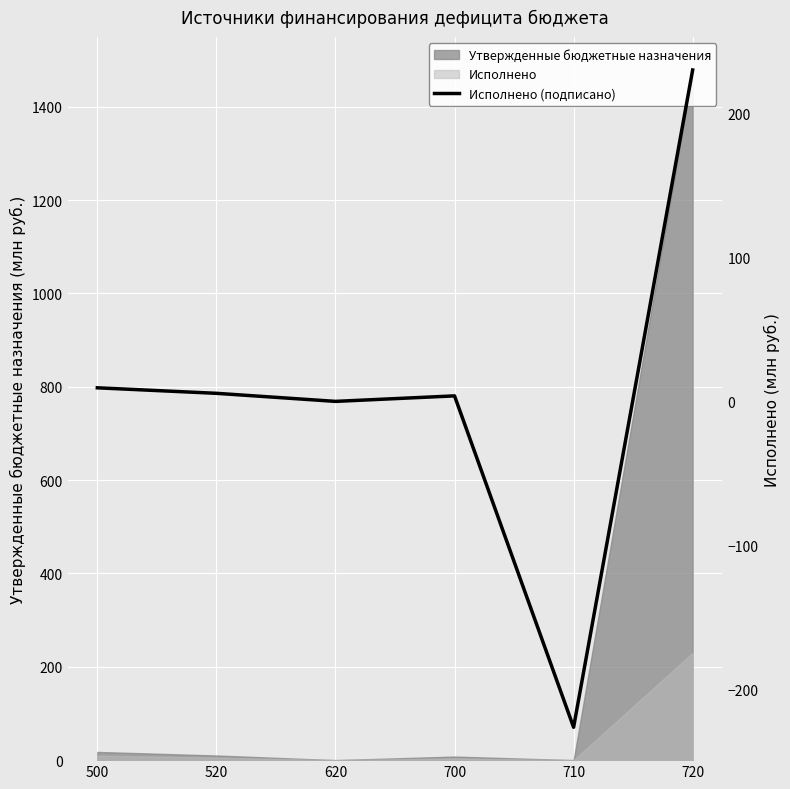

At which label is the value closest to 1?

620